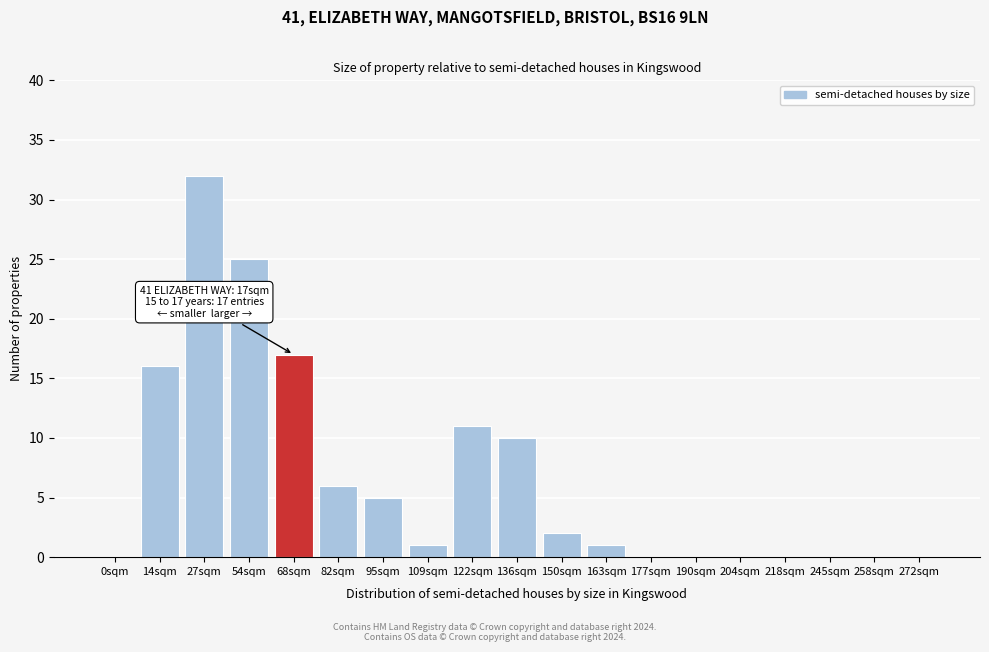

Reading left to right, transcribe all the data shown in this chart.

0sqm=0	14sqm=16	27sqm=32	54sqm=25	68sqm=17	82sqm=6	95sqm=5	109sqm=1	122sqm=11	136sqm=10	150sqm=2	163sqm=1	177sqm=0	190sqm=0	204sqm=0	218sqm=0	245sqm=0	258sqm=0	272sqm=0